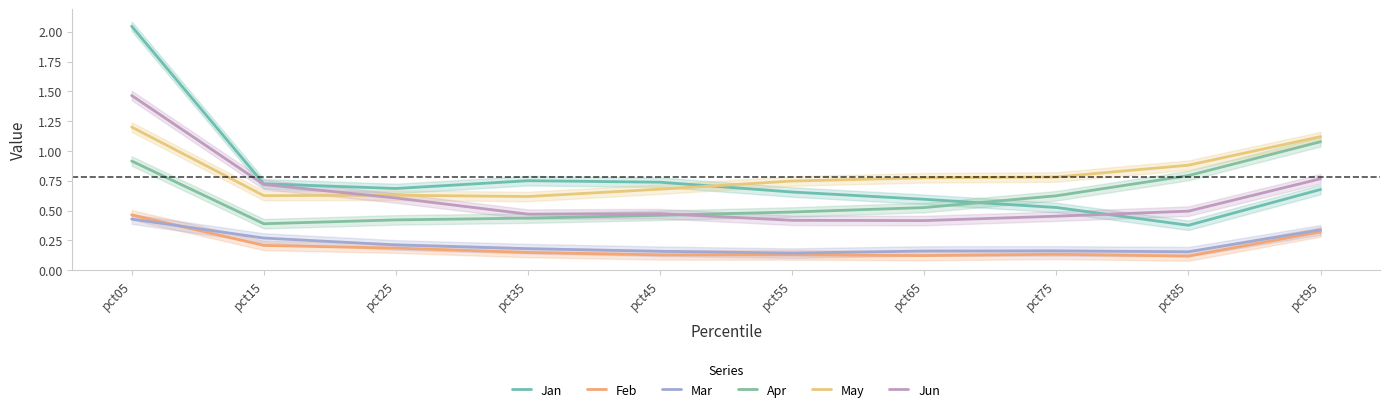

At which category does the chart reach its peak across all series?

pct05